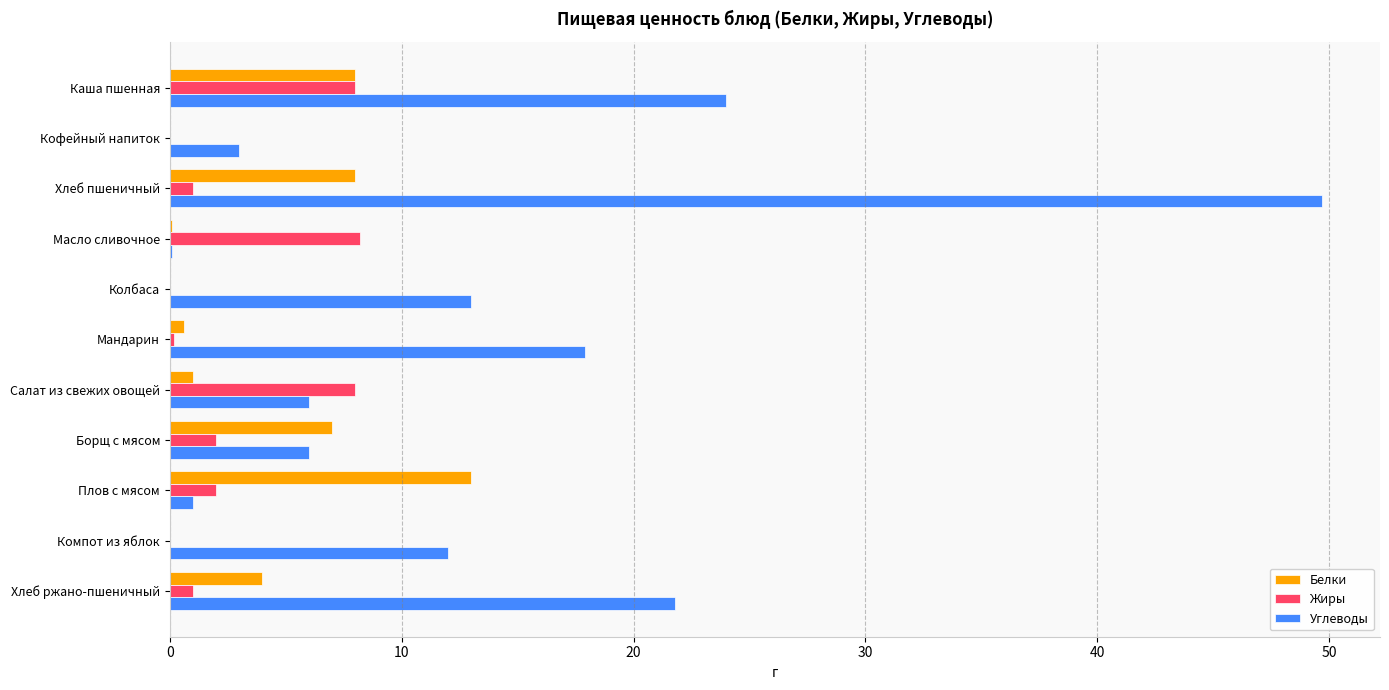

What is the maximum value shown in the chart?

49.7